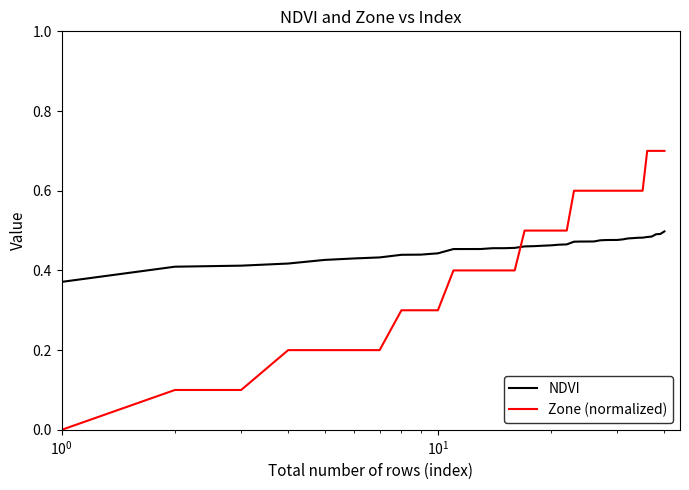

What is the difference between the maximum and minimum values in the Zone (normalized) series?

0.7